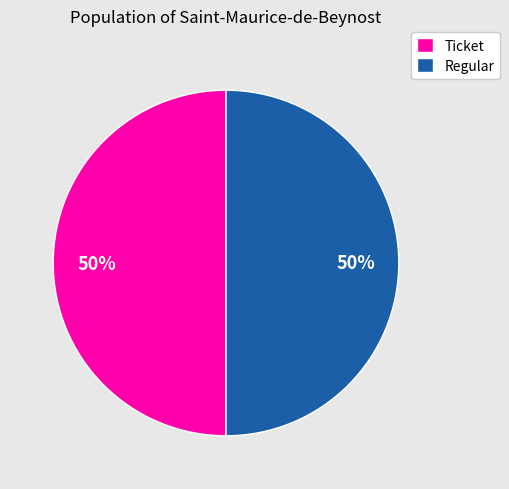

How many slices are in this pie chart?

2